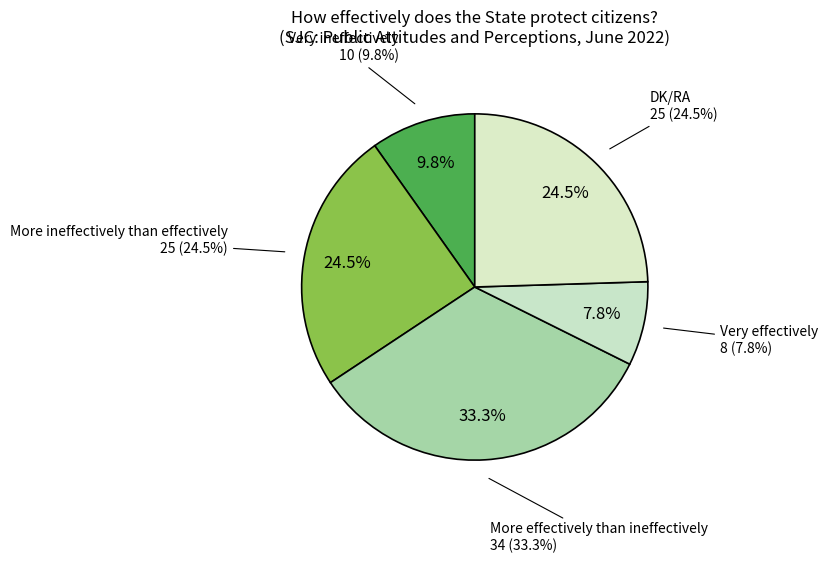

Combined, do Very effectively and Very ineffectively account for over 50%?

No